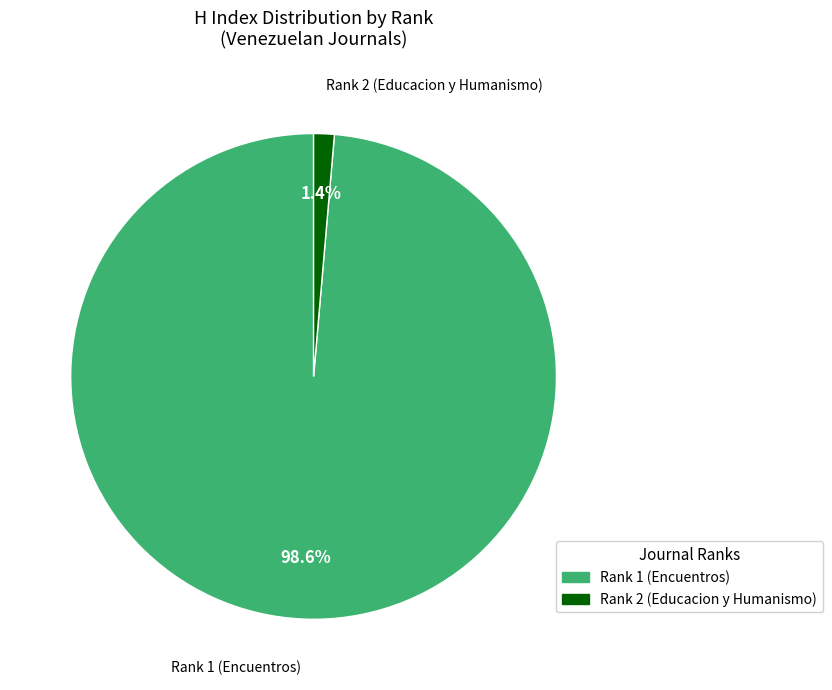

How many segments does this pie chart have?

2